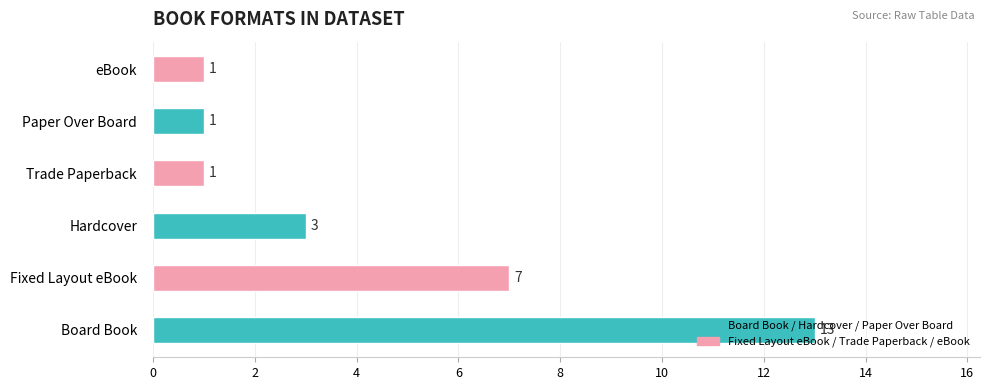

The value at Hardcover is 2. True or false?

False